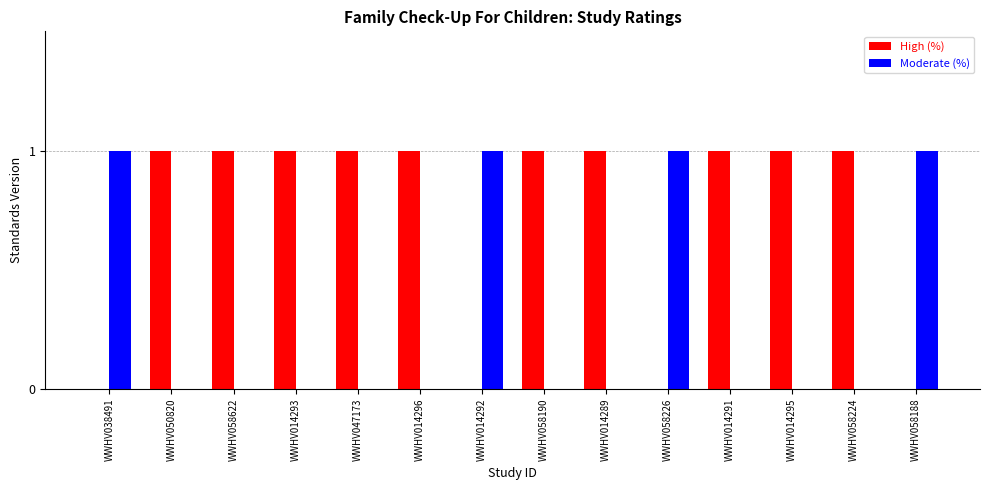

How many data points does each series have?

14